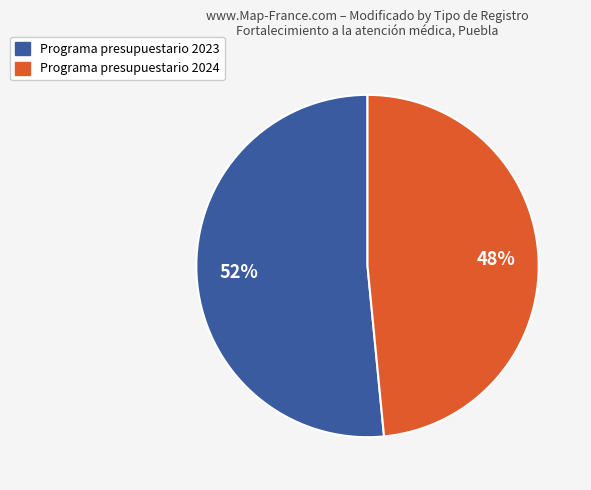

Does any single category account for the majority?

Yes